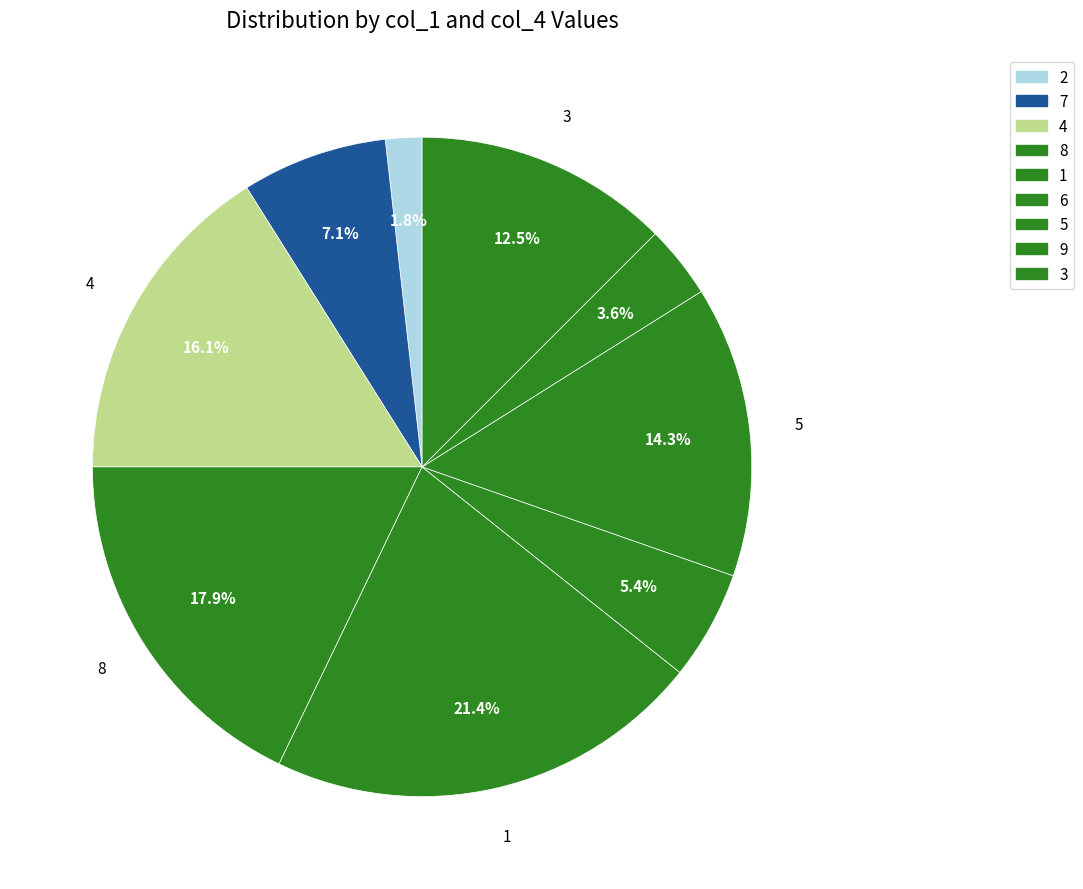

How many slices are in this pie chart?

9